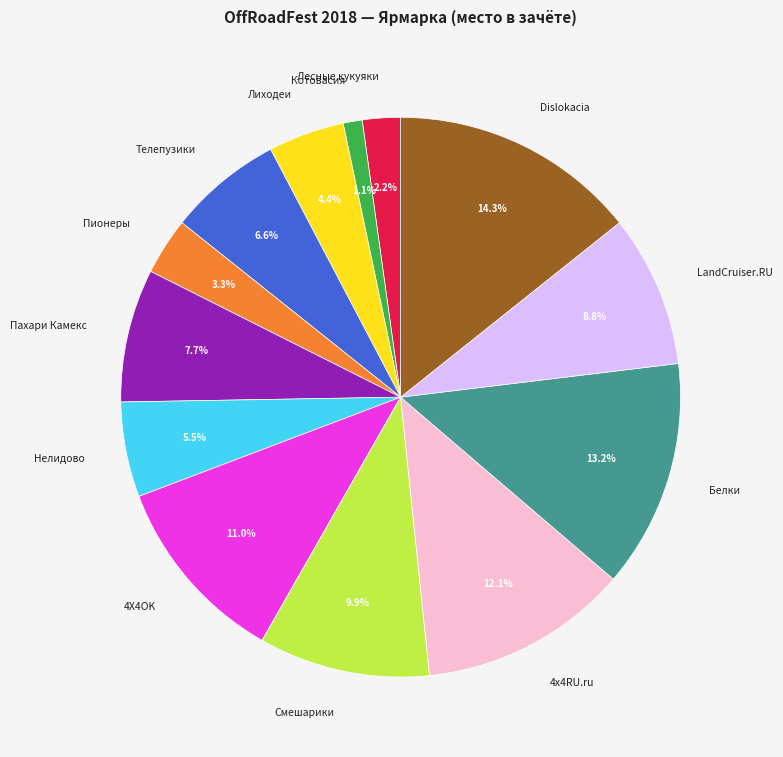

Approximately how many times larger is the value at Телепузики compared to Лесные кукуяки?

3.0